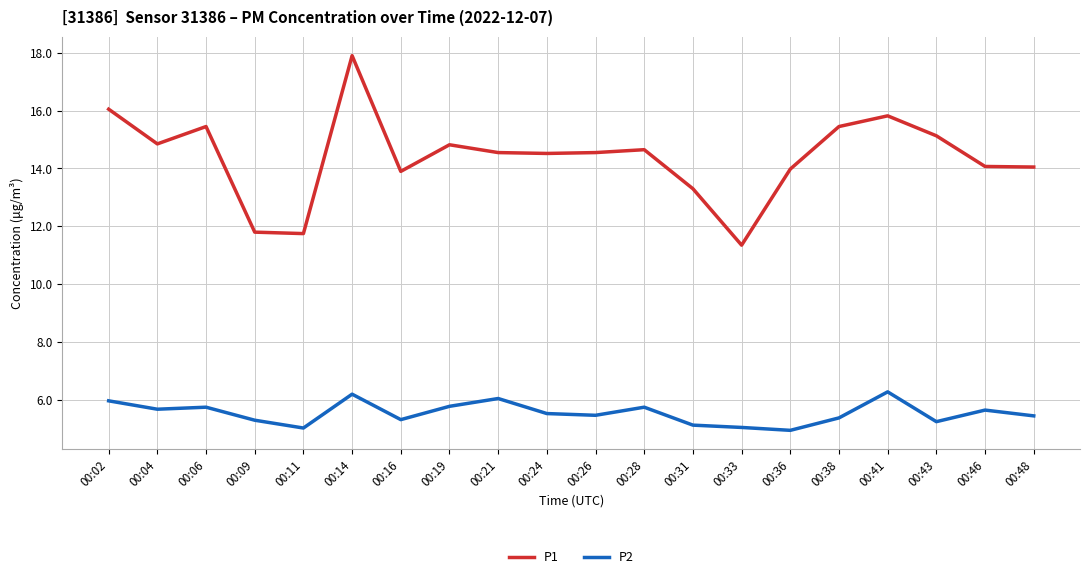

The P1 series shows 11.3 at 00:33. True or false?

True